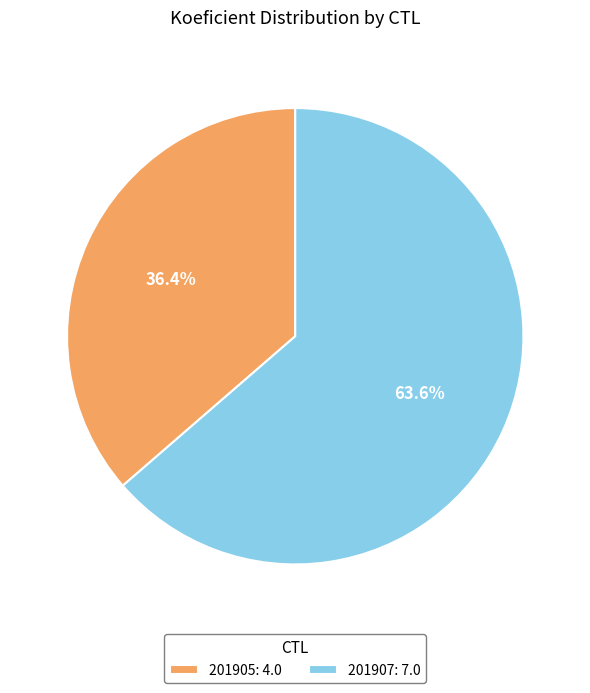

To the nearest percent, what percentage of the pie is 201905?

36%